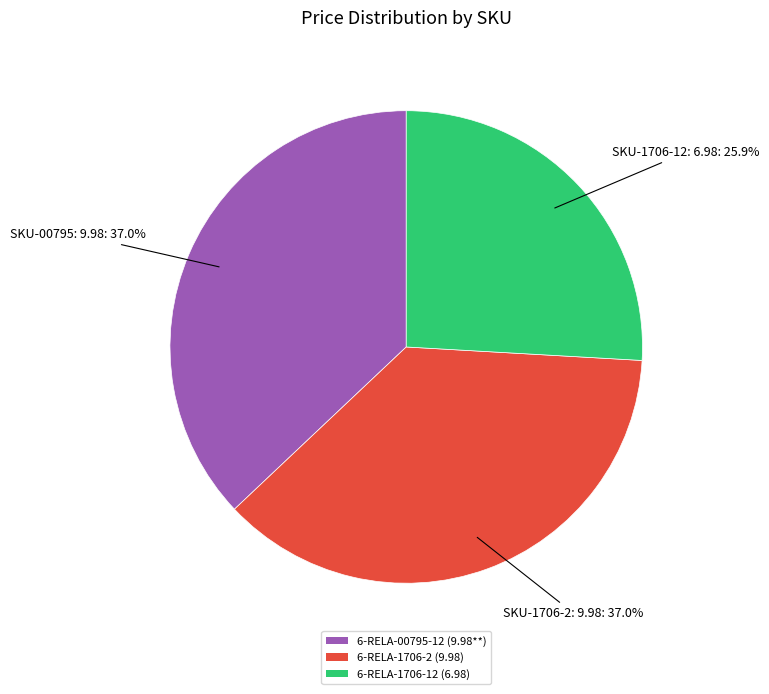

What is the smallest slice in the pie chart?

6-RELA-1706-12 (6.98)